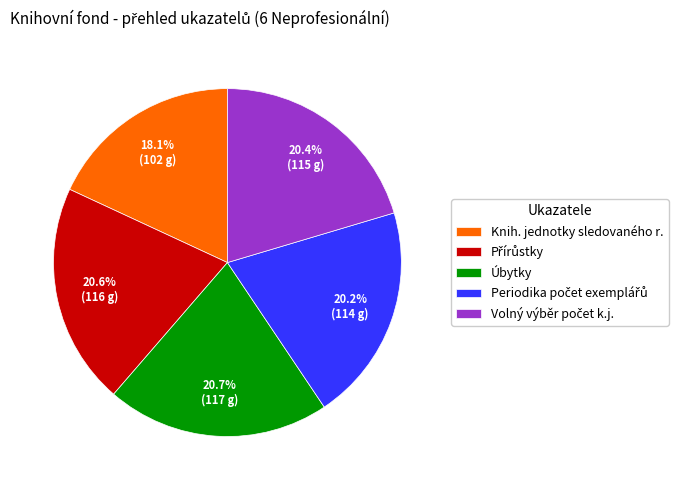

What percentage is NOT represented by Knih. jednotky sledovaného r.?

81.9%